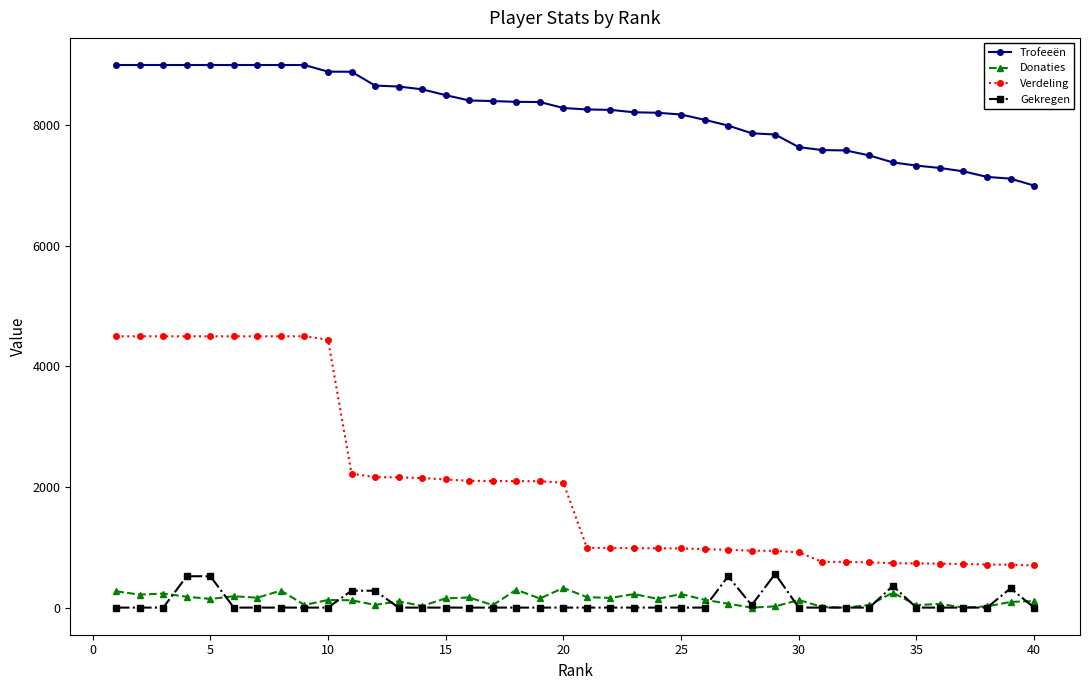

True or false: Verdeling and Gekregen intersect in this chart.

False